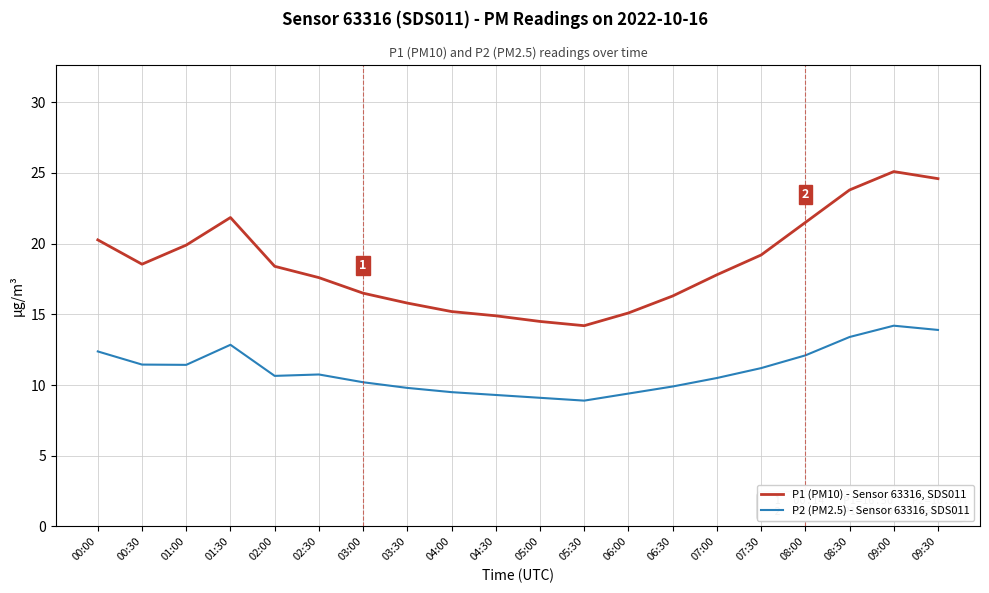

True or false: P2 (PM2.5) - Sensor 63316, SDS011 and P1 (PM10) - Sensor 63316, SDS011 intersect in this chart.

False